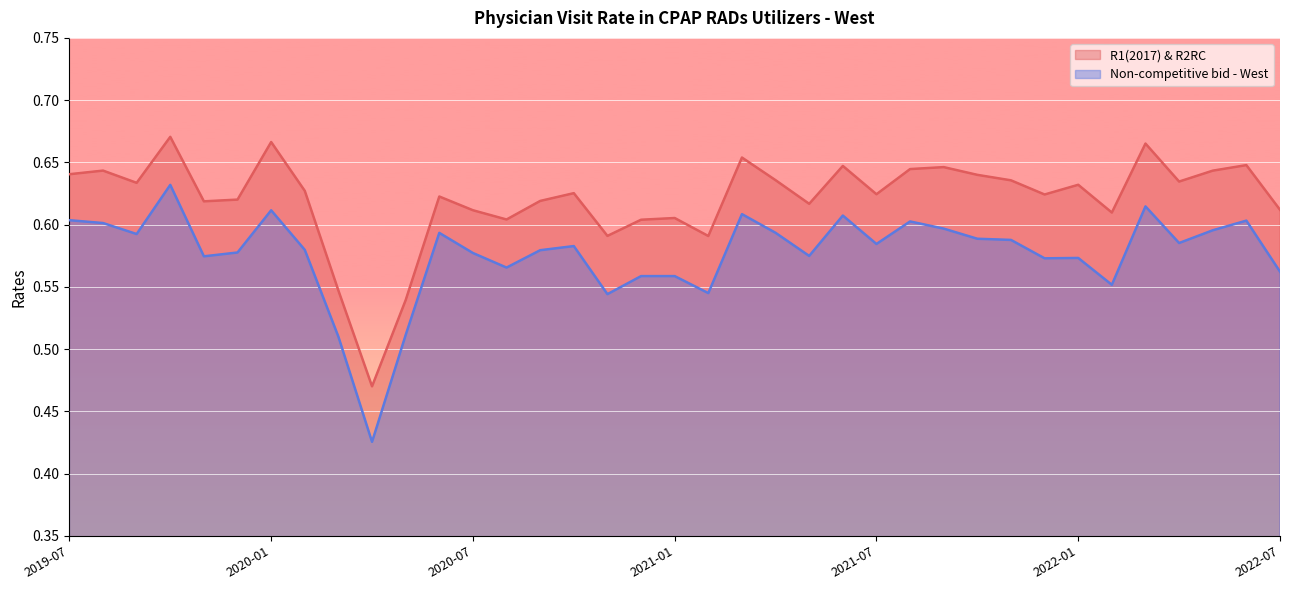

List the labels in order of Non-competitive bid - West value, smallest first.

2020-04, 2020-03, 2020-05, 2020-11, 2021-02, 2022-02, 2020-12, 2021-01, 2022-07, 2020-08, 2021-12, 2022-01, 2019-11, 2021-05, 2020-07, 2019-12, 2020-09, 2020-02, 2020-10, 2021-07, 2022-04, 2021-11, 2021-10, 2019-09, 2020-06, 2021-04, 2022-05, 2021-09, 2019-08, 2021-08, 2022-06, 2019-07, 2021-06, 2021-03, 2020-01, 2022-03, 2019-10